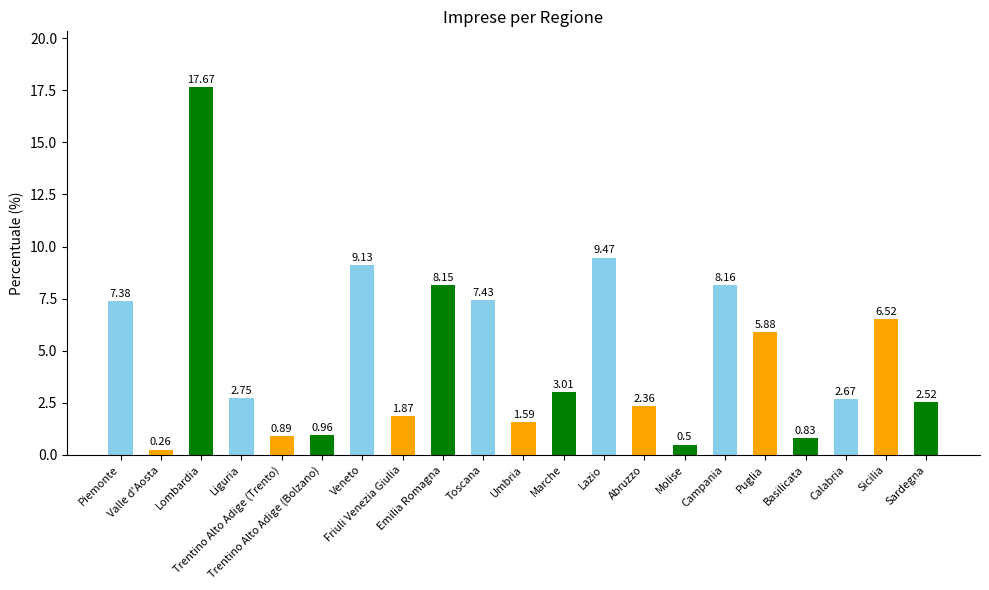

What is the difference between the maximum and second lowest values?

17.2